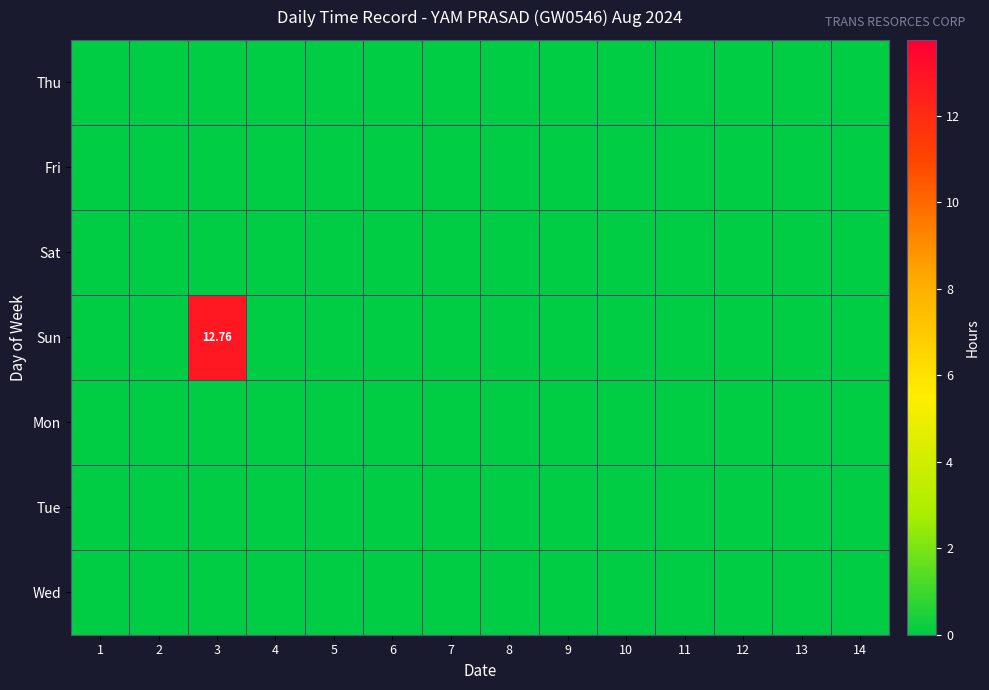

List the labels in order of Mon value, smallest first.

1, 2, 3, 4, 5, 6, 7, 8, 9, 10, 11, 12, 13, 14